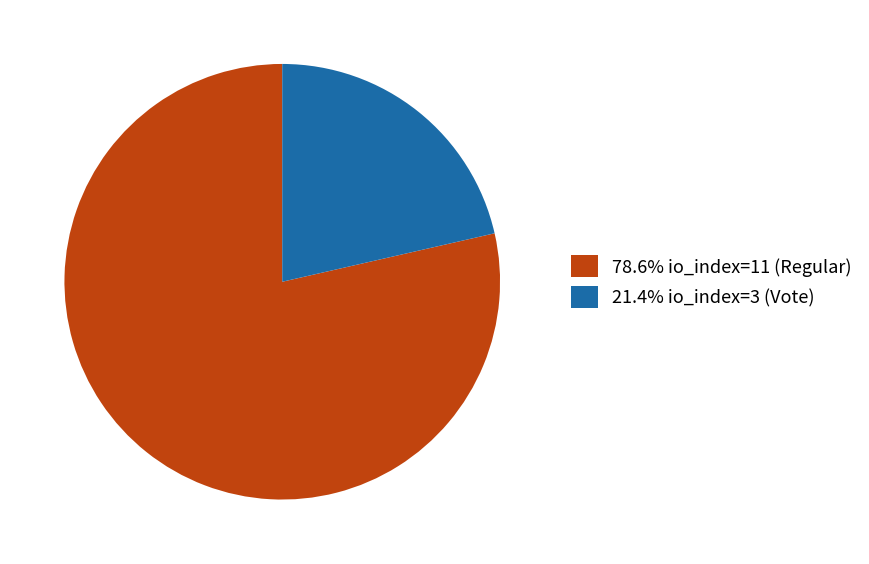

How many slices are in this pie chart?

2